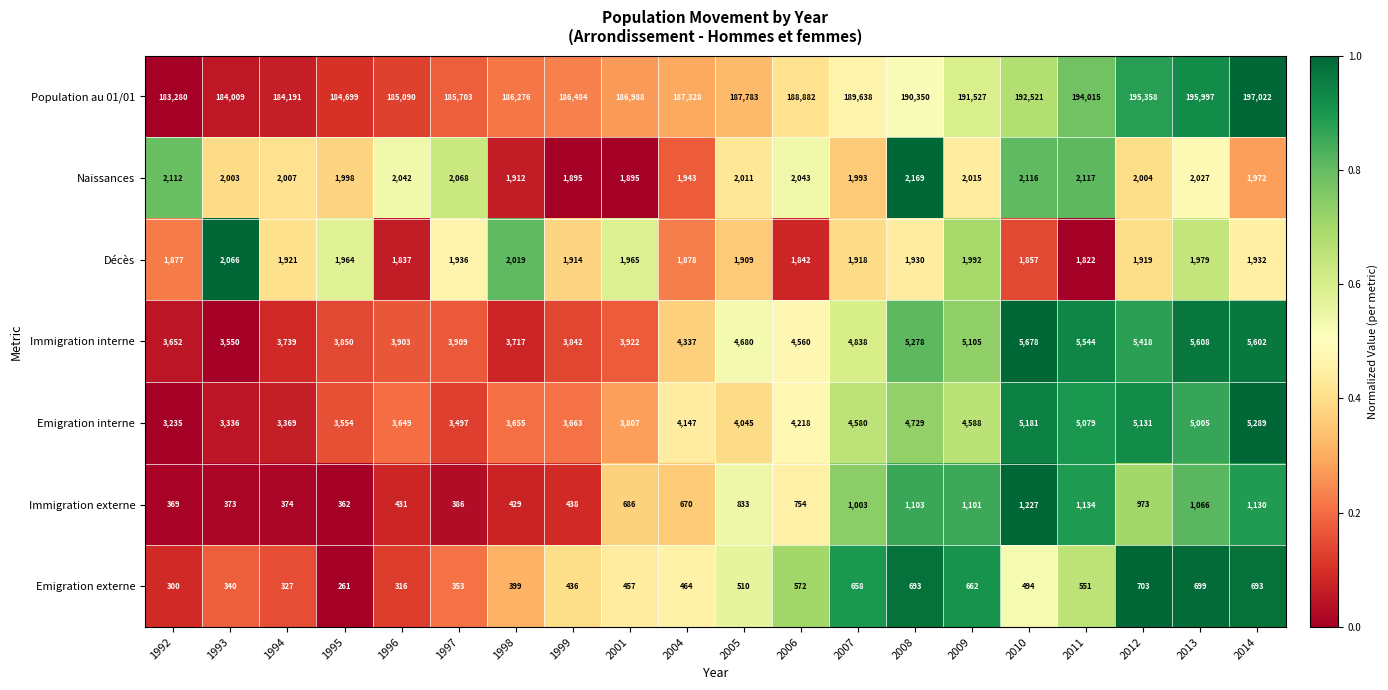

What is the lowest value of the Emigration interne series?

3235